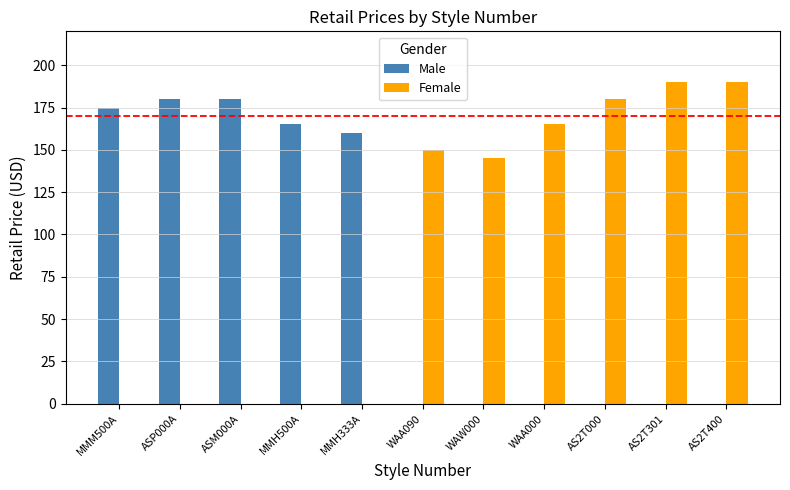

How many series are shown in this chart?

2